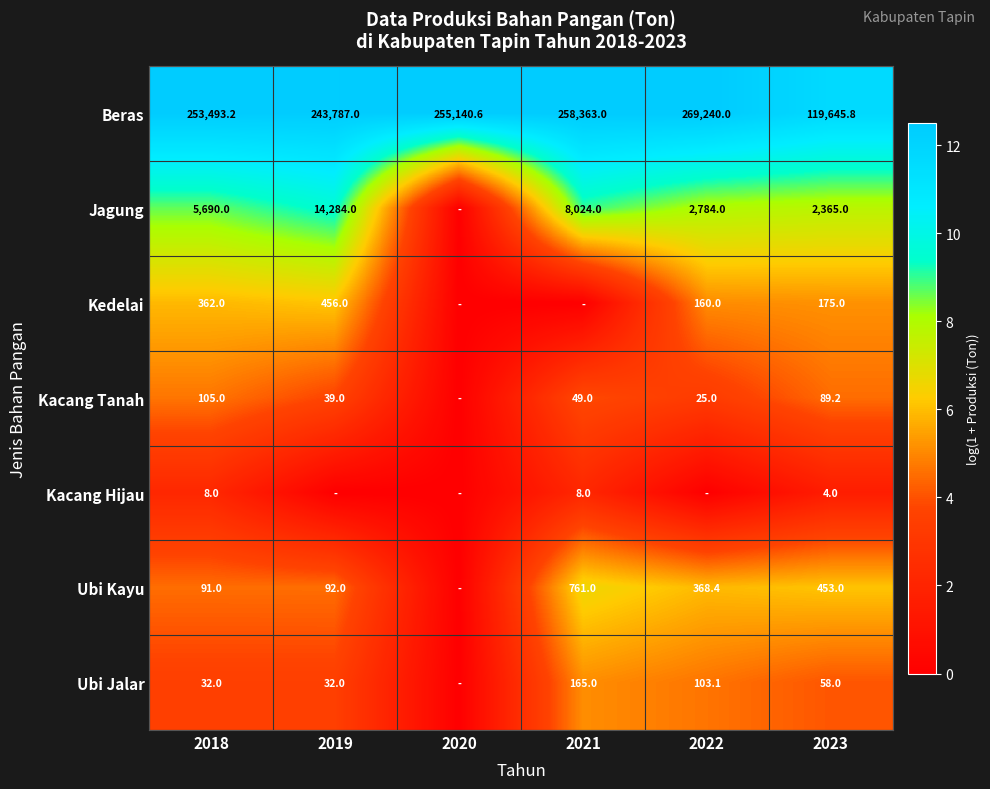

Is the value of Kedelai at 2018 greater than the value of Ubi Jalar at 2022?

Yes